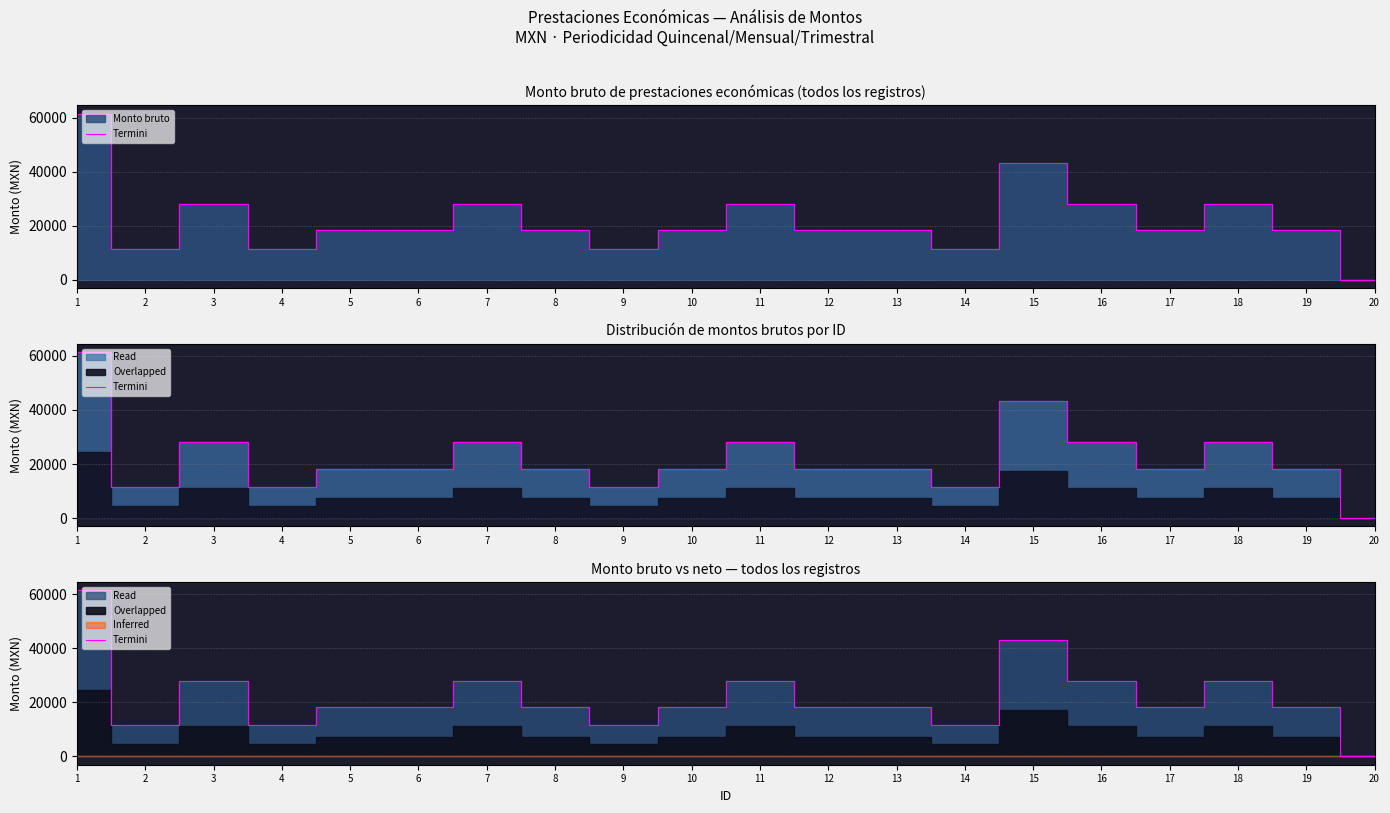

What is the sum of the values at 8 and 5?

36574